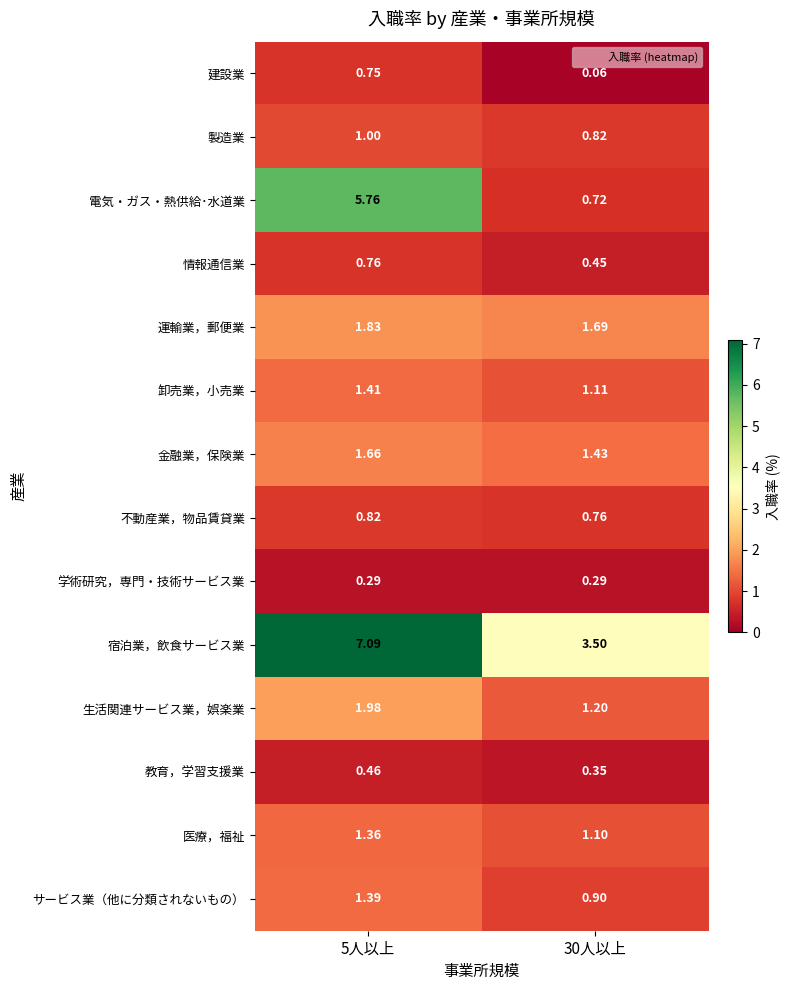

Which series has the largest total across all categories?

宿泊業，飲食サービス業